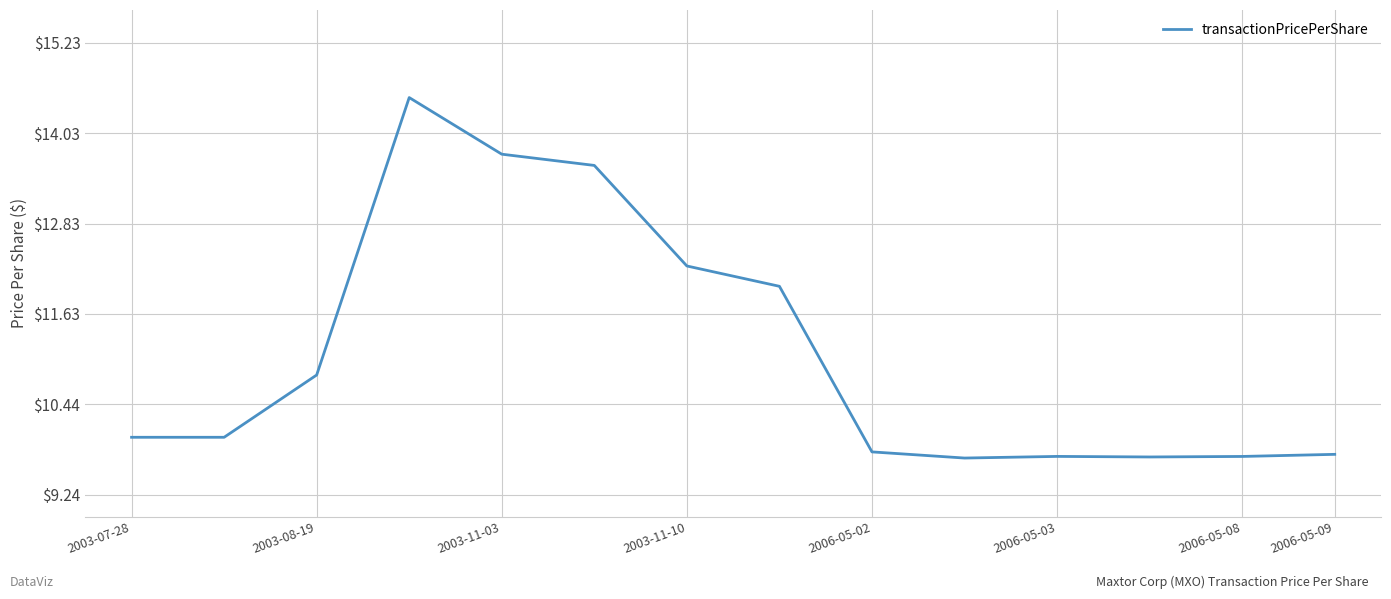

What is the maximum value shown in the chart?

14.5